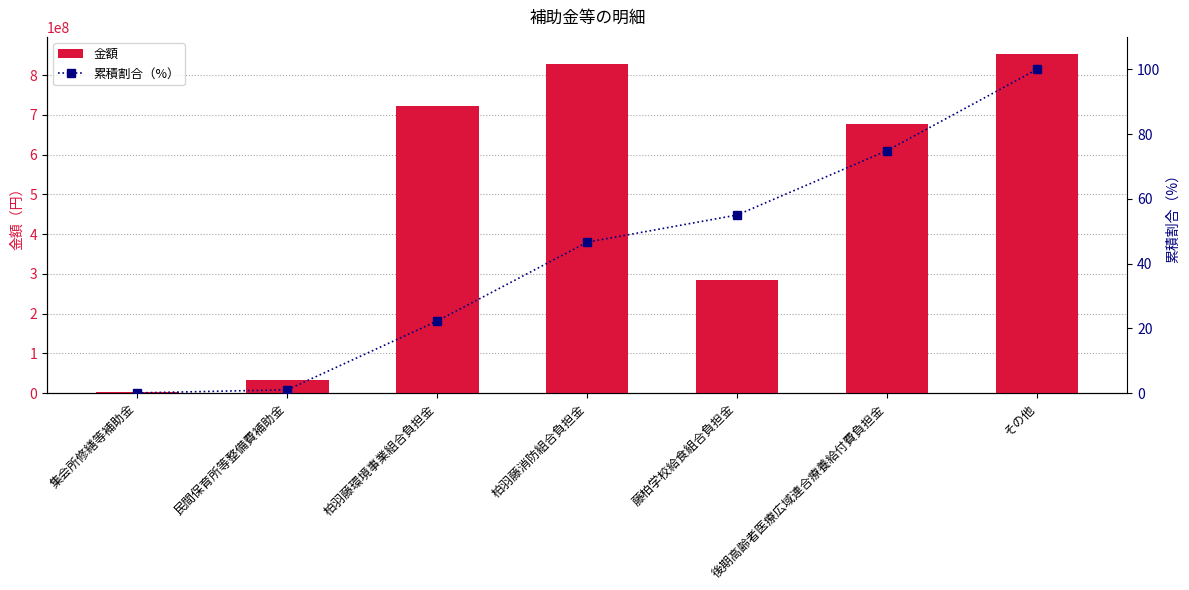

Reading left to right, list all the values displayed in this chart.

金額: 2674000.0	32609000.0	722766000.0	827473000.0	285571000.0	676669567.0	853542275.0
累積割合（%）: 0.1	1.0	22.3	46.6	55.0	74.9	100.0